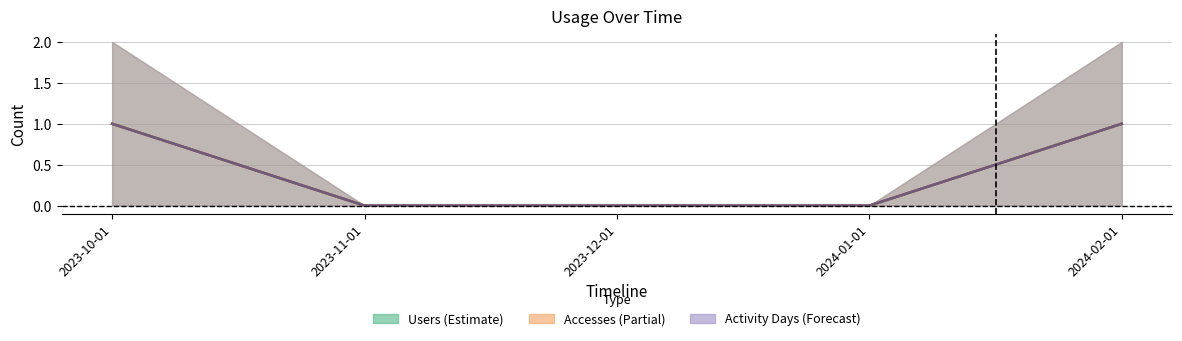

Which series has the largest total across all categories?

Users